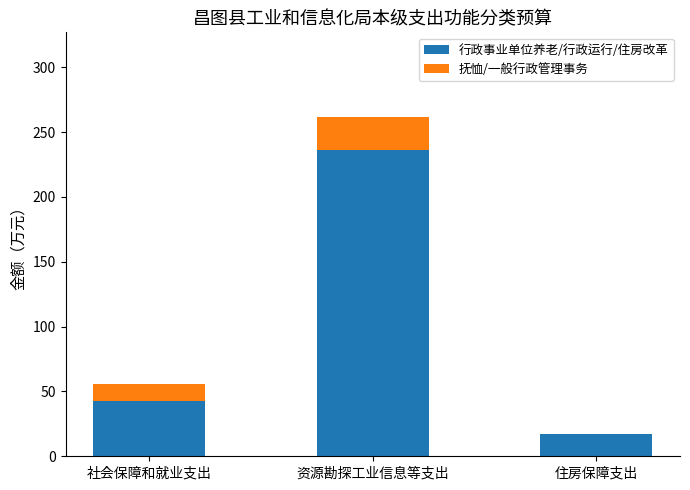

Where is 行政事业单位养老/行政运行/住房改革 nearest to the value 126?

社会保障和就业支出